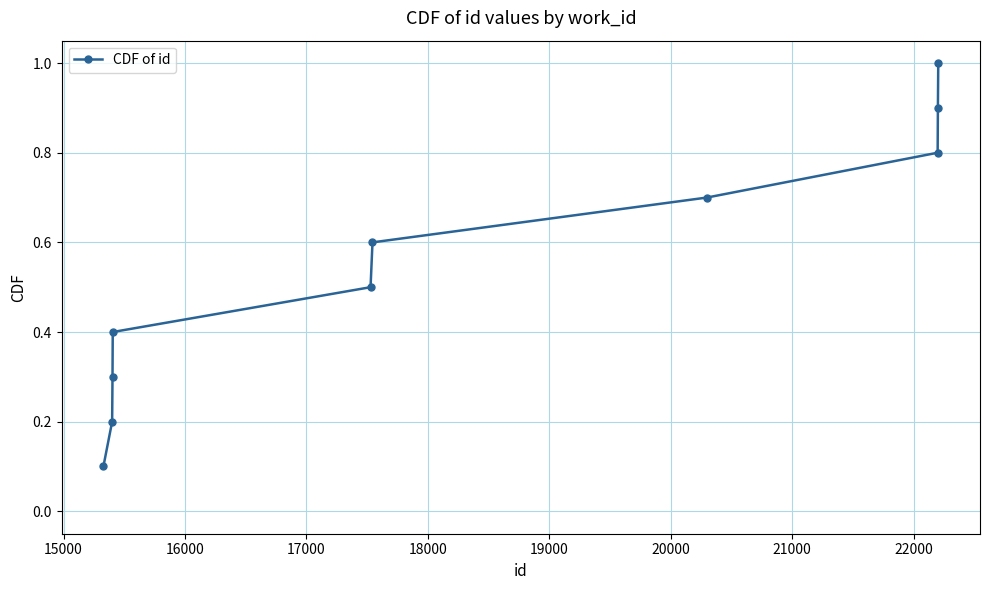

What is the sum of all values?

5.5